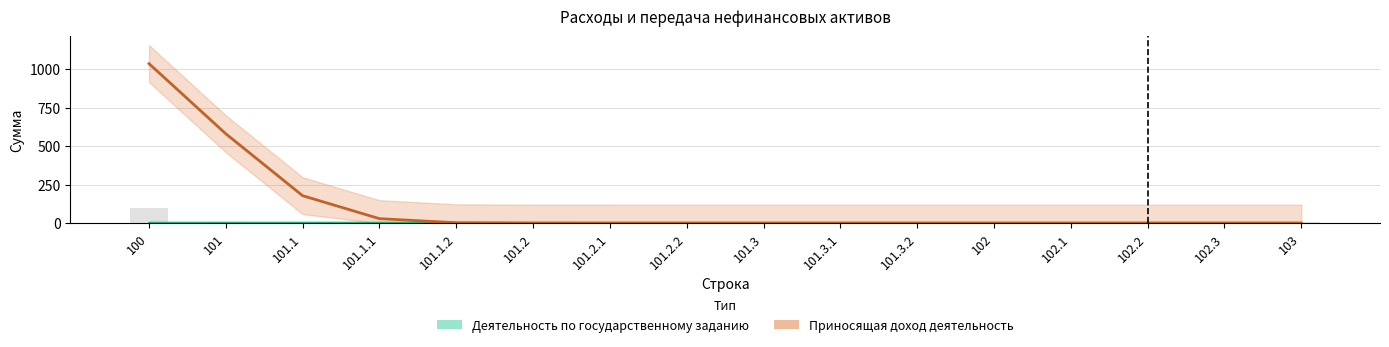

What is the smallest value displayed?

10.0